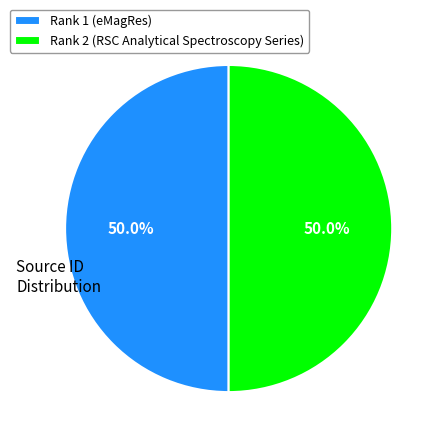

Count the number of slices in the pie.

2